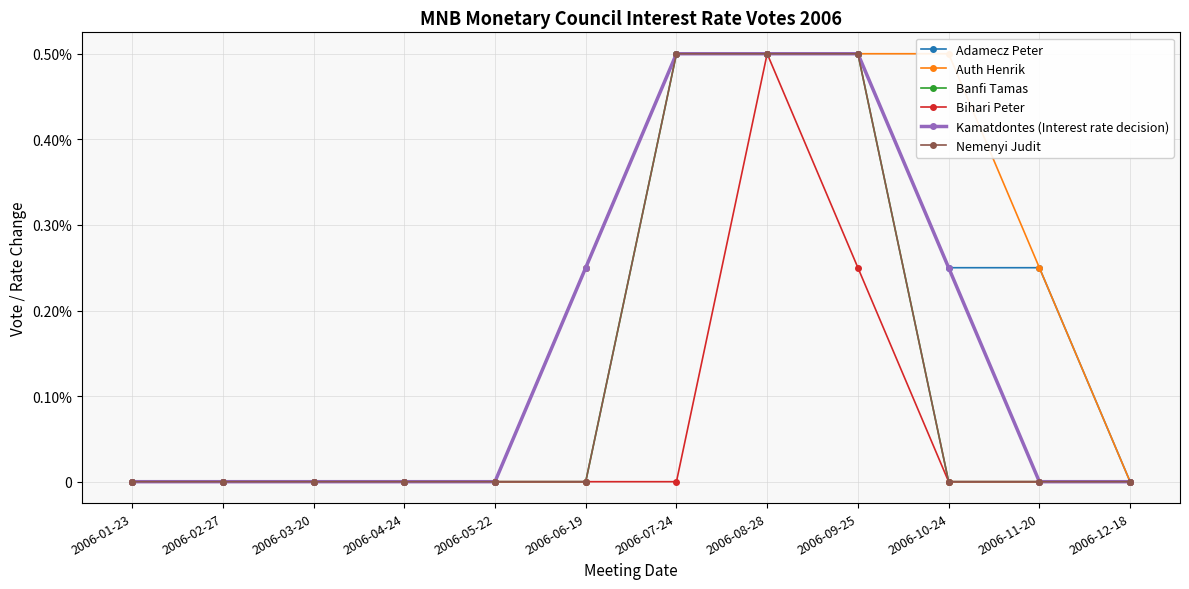

True or false: Bihari Peter has more than 1 points higher than both neighbors.

False